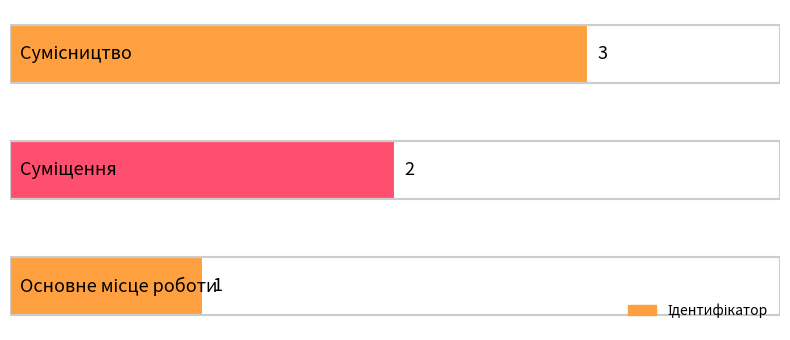

How many values are between 1 and 3?

3